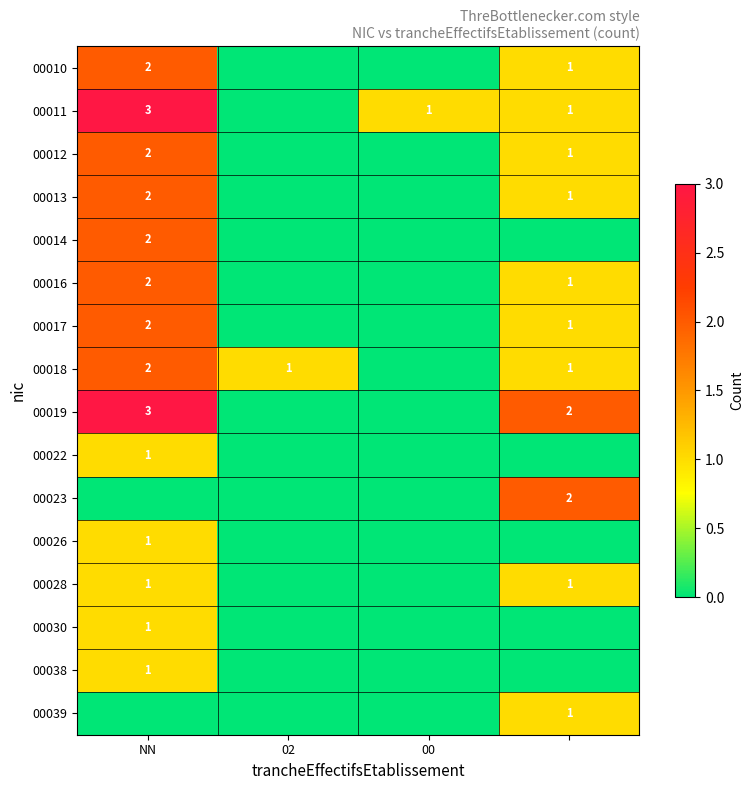

The 00013 series shows 1 at NN. True or false?

False